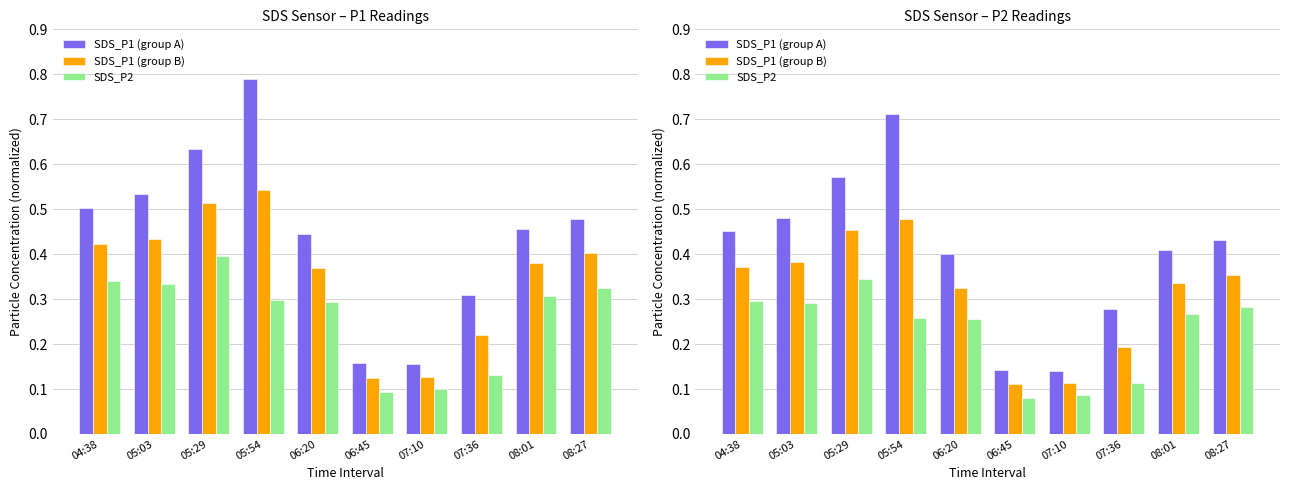

The value of SDS_P1 (group A) at 06:20 is 0.5. True or false?

False